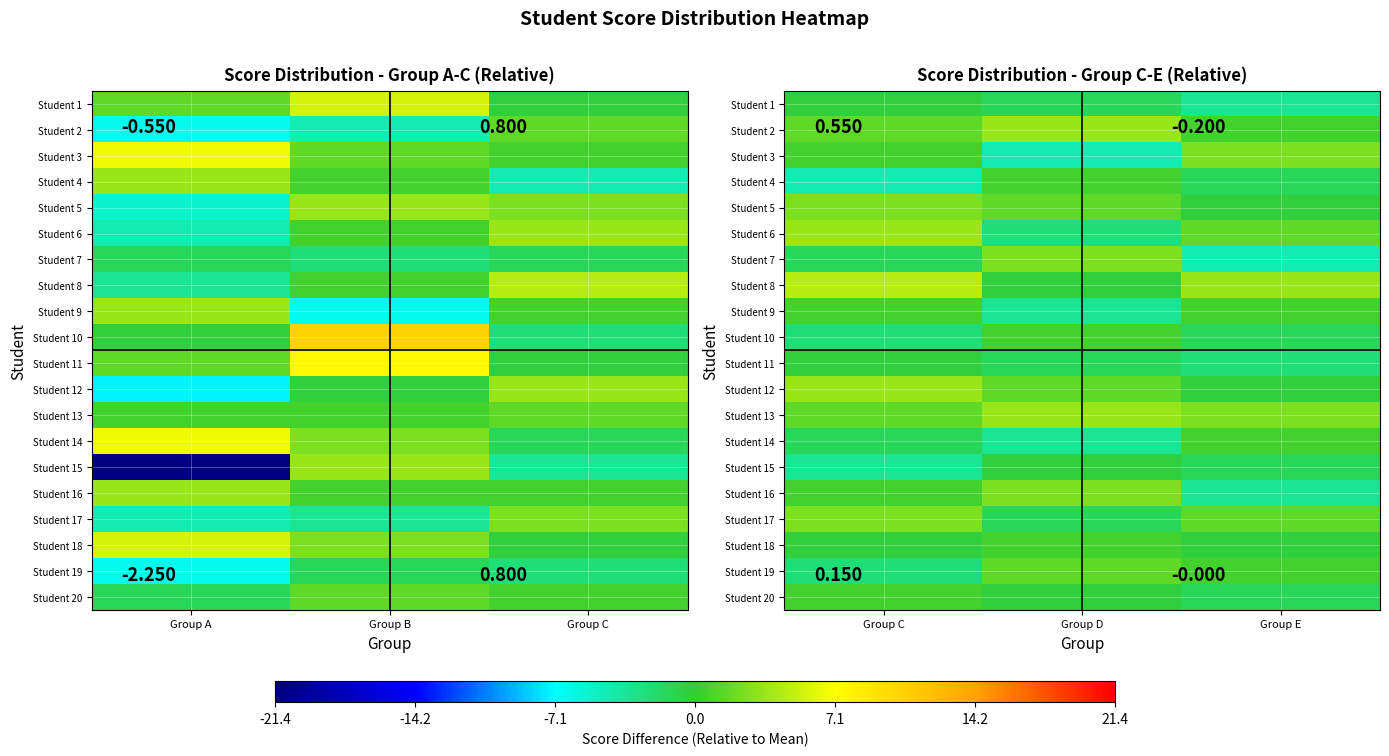

Is it true that Student 3 equals 1.0 at Group C?

False